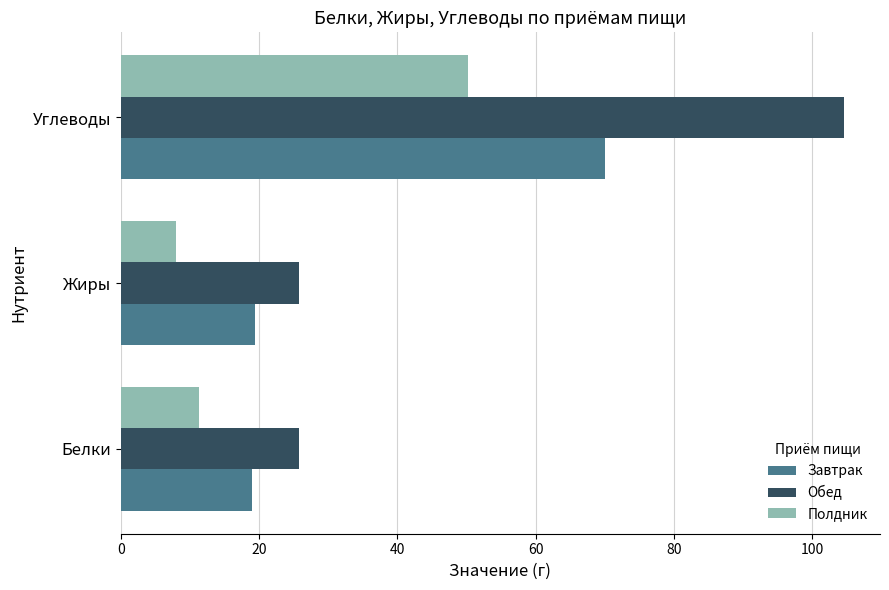

What is the minimum value for Полдник?

7.9